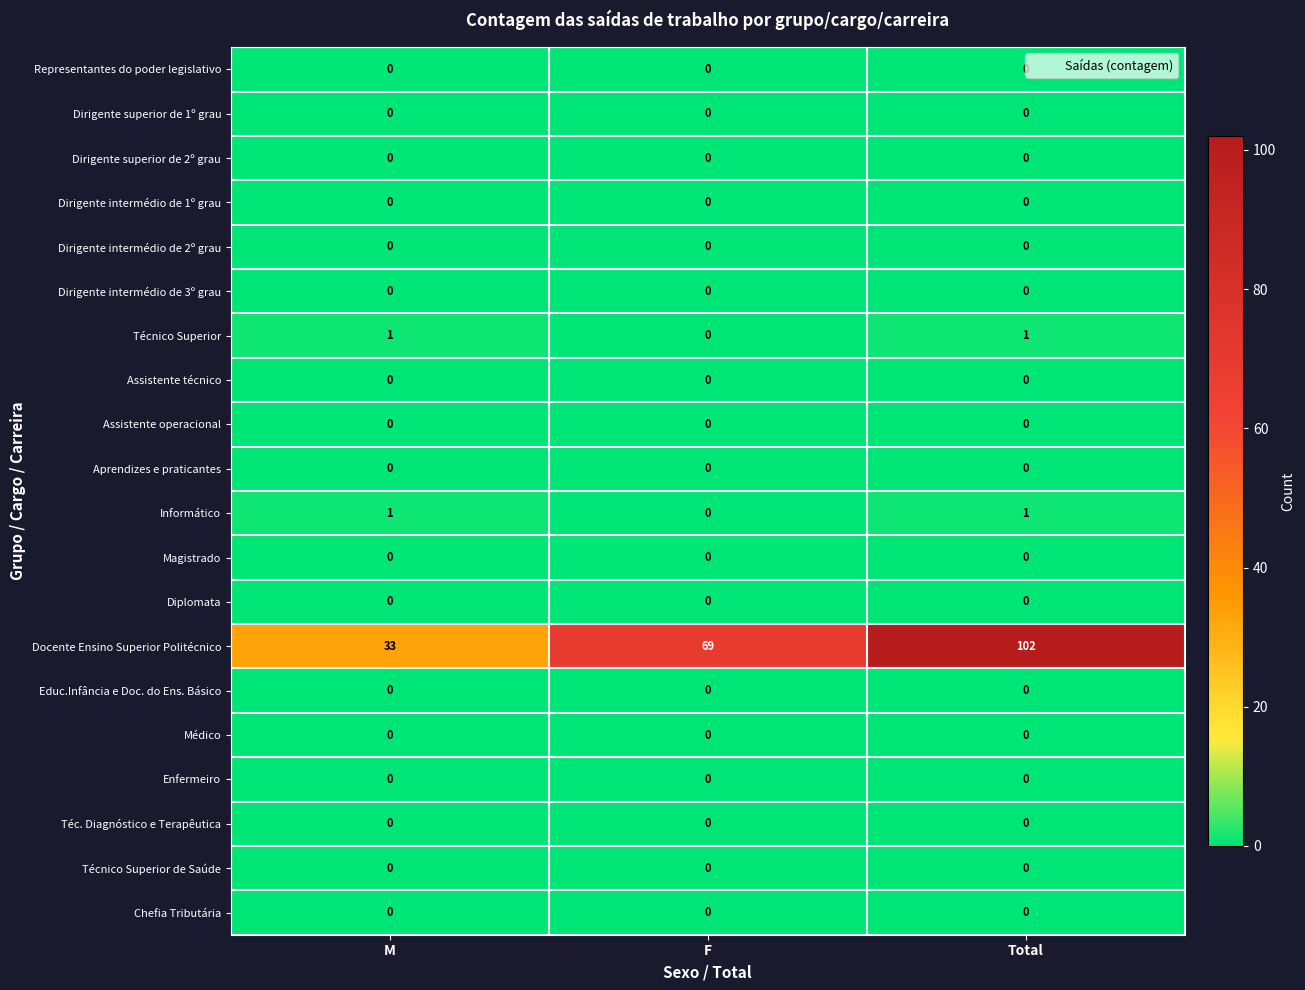

What is the total value across all series at F?

69